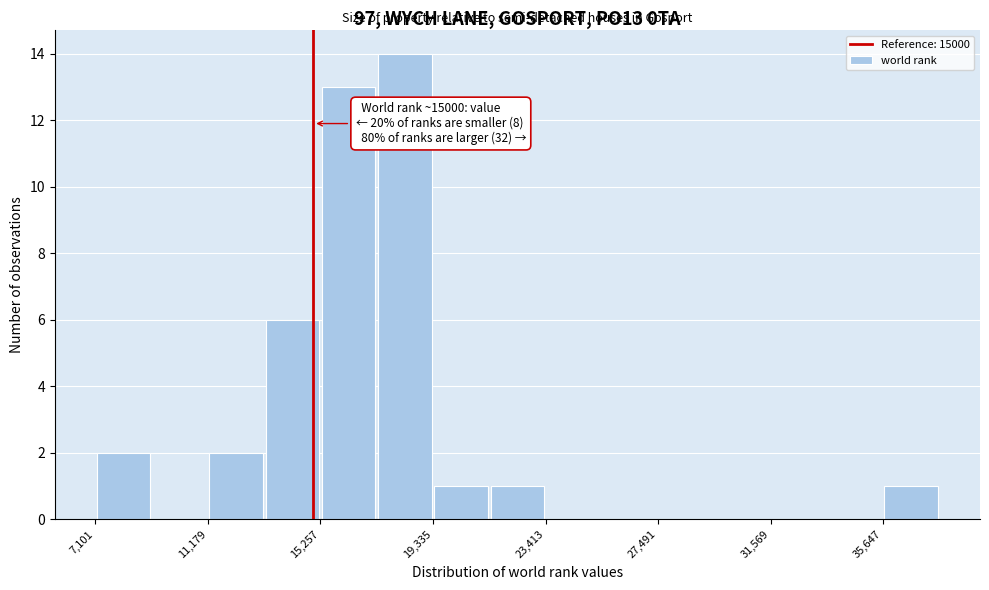

Which range on the x-axis has the tallest bar?

17500 to 19500